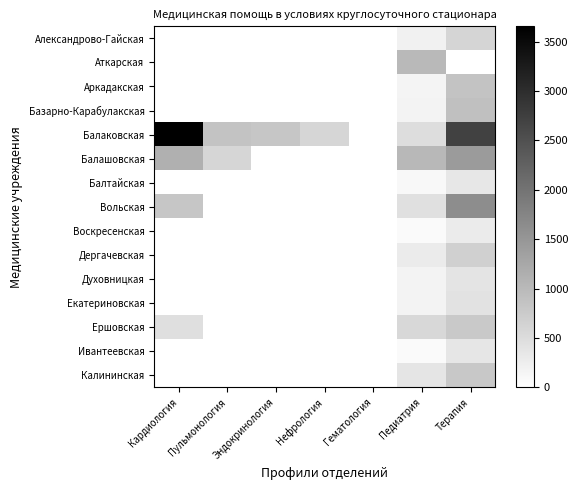

What is the total value across all series at Пульмонология?

1442